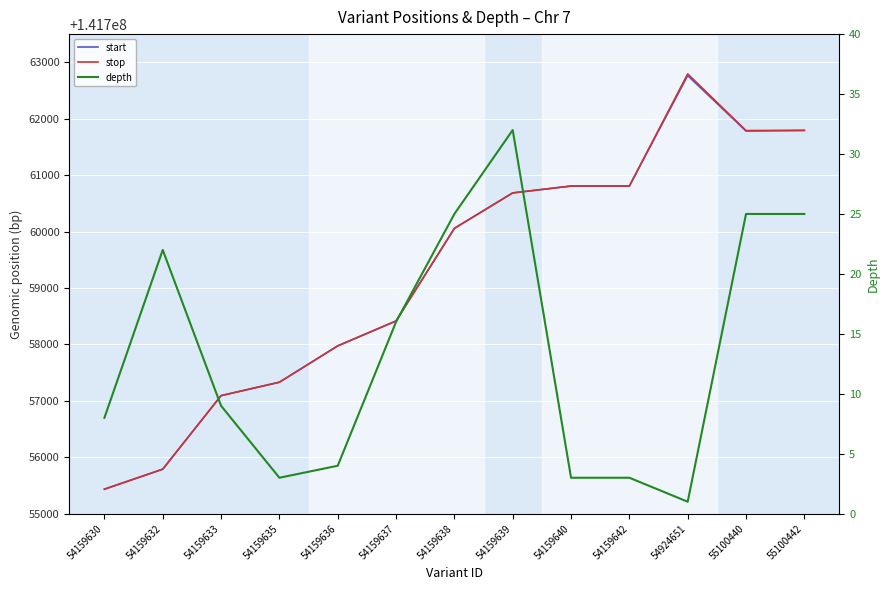

Where is start nearest to the value 141759099?

54159637